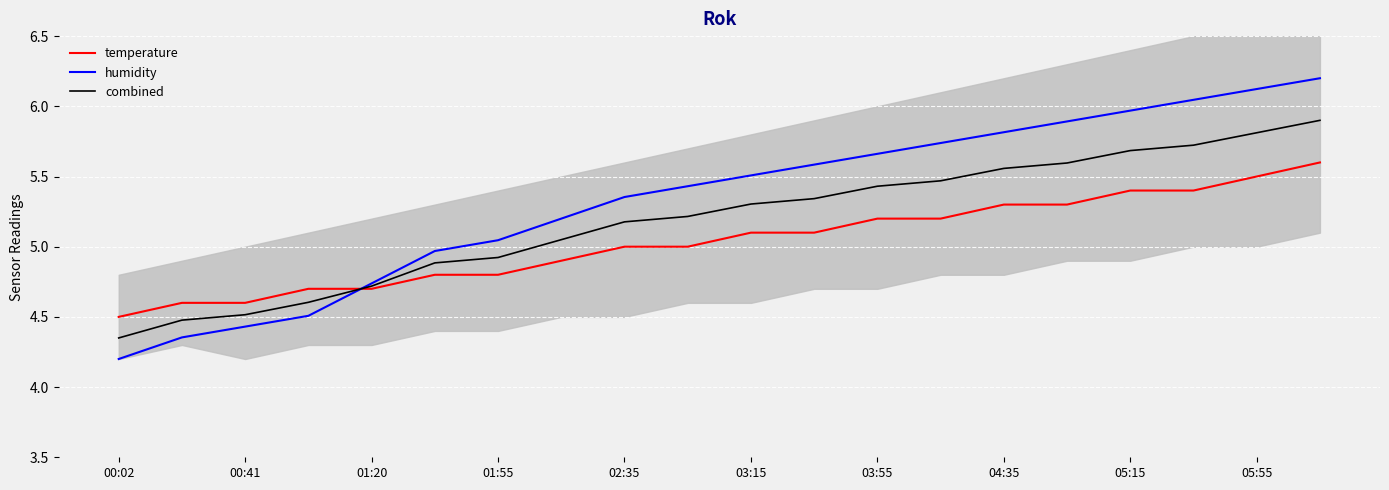

How many data points in combined are above 5?

13